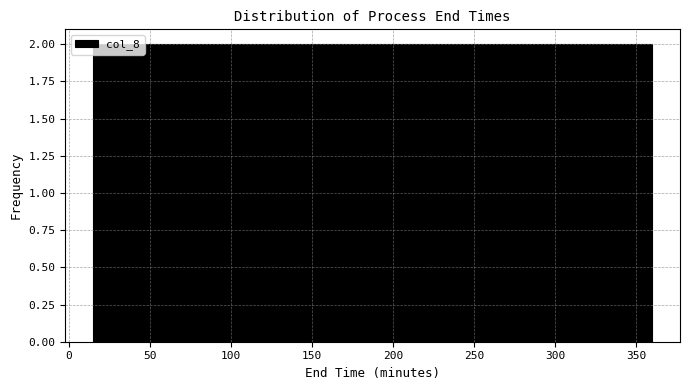

Reading left to right, list every bar in this chart as the range it spans on the x-axis followed by its height. Neither the bar edges nor the heights are printed on the chart, so give them approximately, as read against the axes.

15 to 45: 2
45 to 75: 2
75 to 100: 2
100 to 130: 2
130 to 160: 2
160 to 190: 2
190 to 215: 2
215 to 245: 2
245 to 275: 2
275 to 305: 2
305 to 330: 2
330 to 360: 2